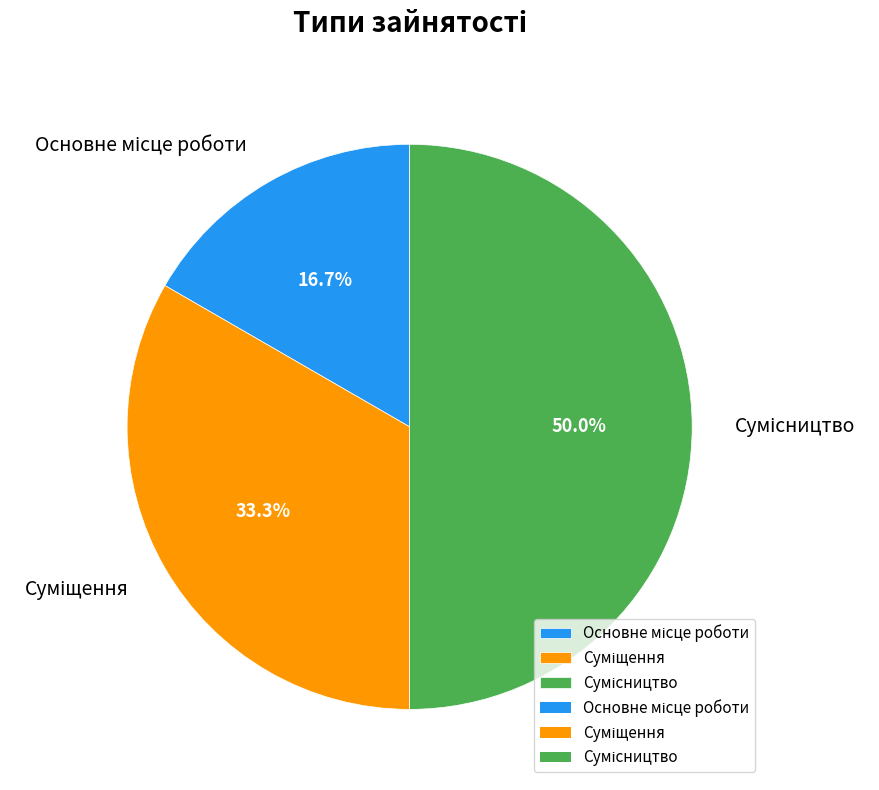

To the nearest percent, what is the combined percentage of Сумісництво and Основне місце роботи?

67%